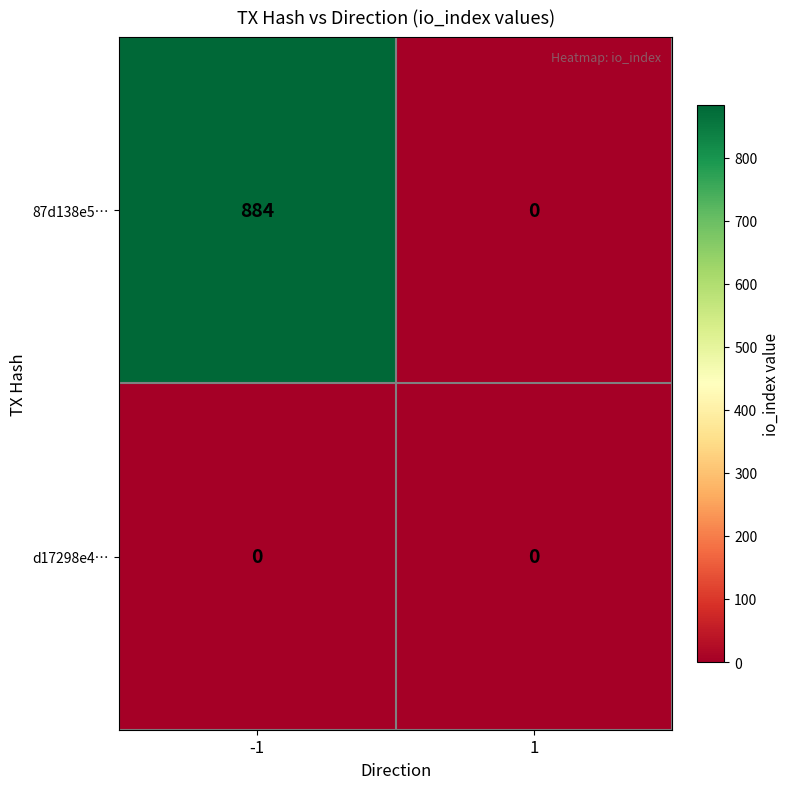

The value of 87d138e5… at -1 is 1573. True or false?

False